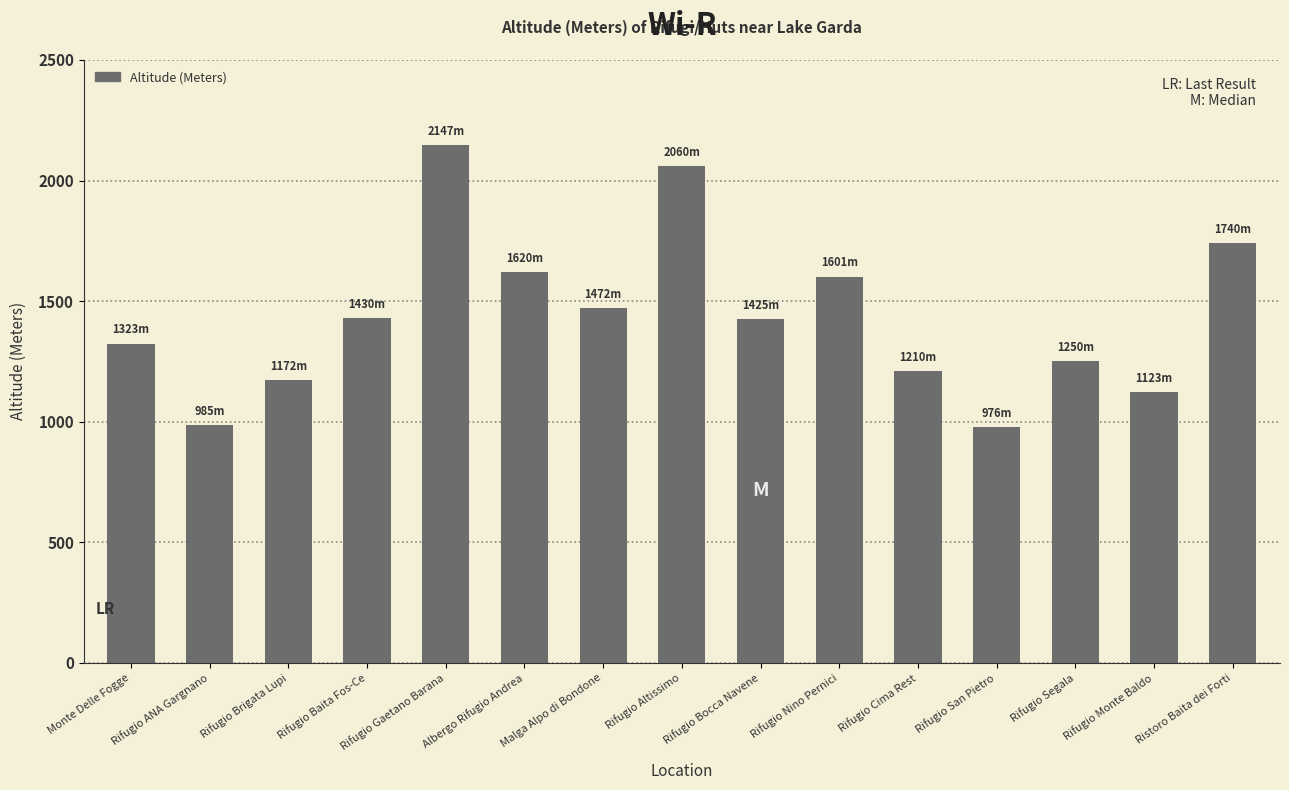

What is the label of the 15th bar from the right?

Monte Delle Fogge